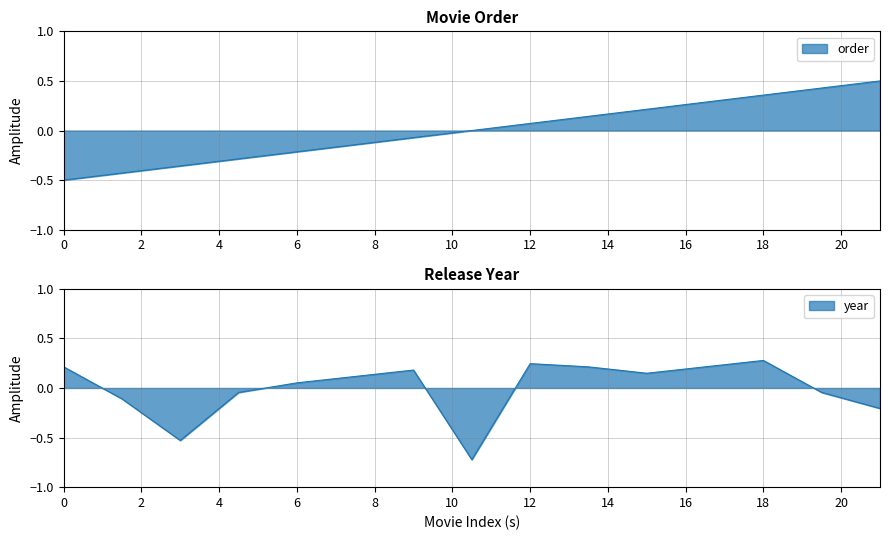

True or false: year and order intersect in this chart.

True